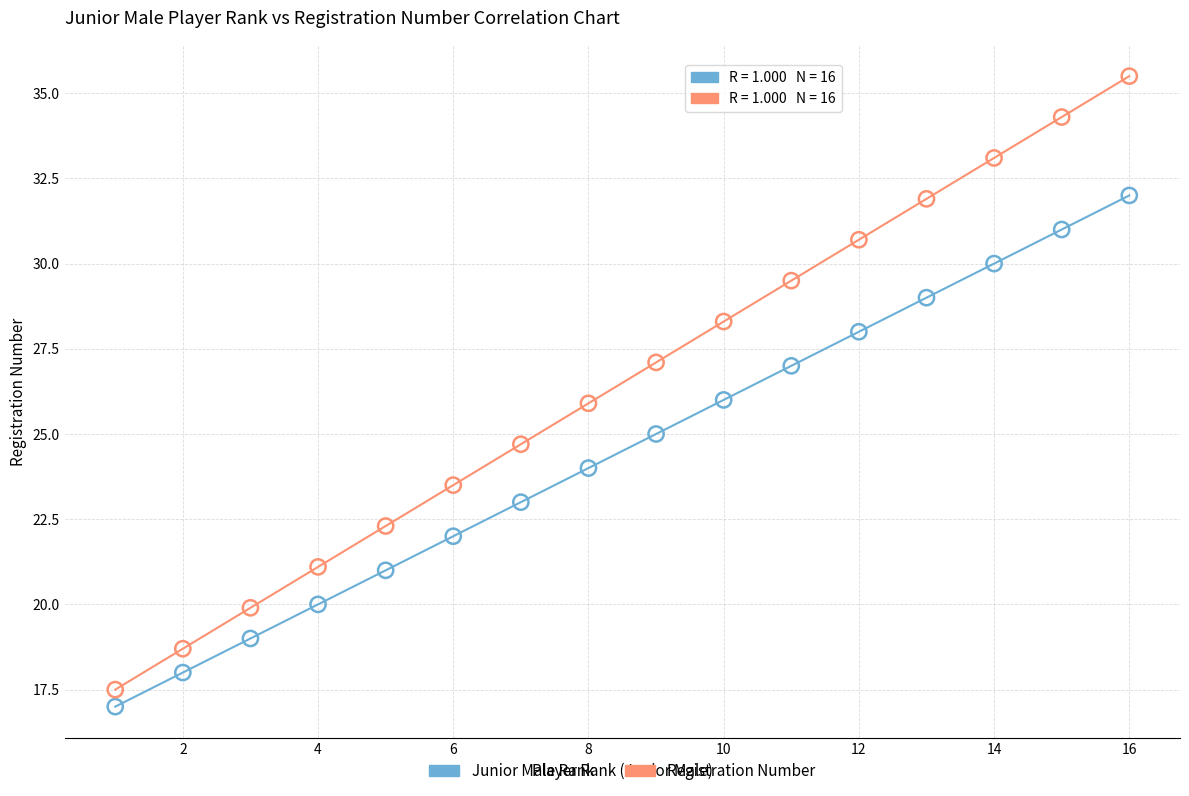

Which series contains the lowest Y value?

Junior Male Rank